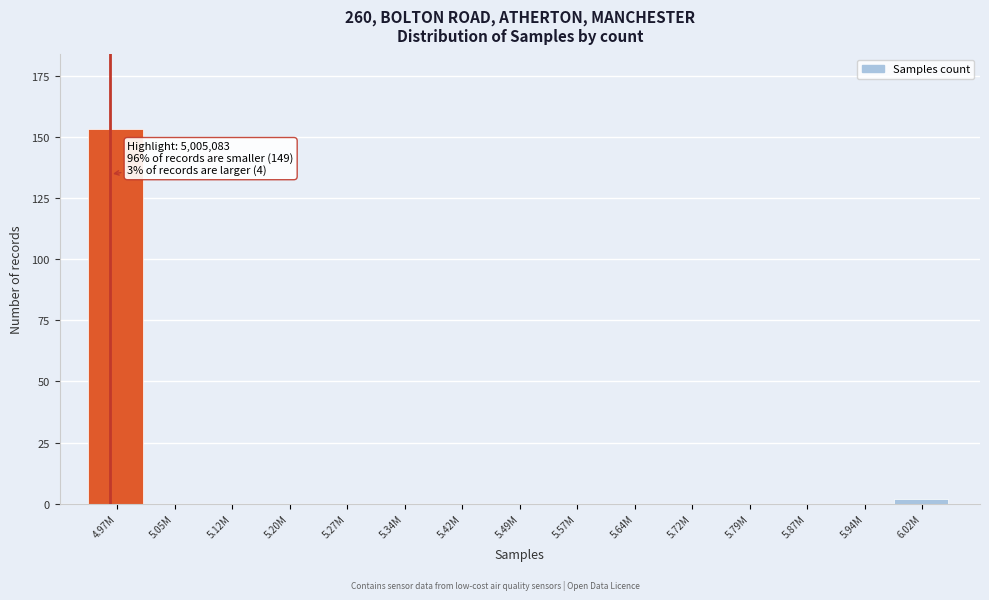

Reading left to right, extract all data points from this chart.

4.97M=153	5.05M=0	5.12M=0	5.20M=0	5.27M=0	5.34M=0	5.42M=0	5.49M=0	5.57M=0	5.64M=0	5.72M=0	5.79M=0	5.87M=0	5.94M=0	6.02M=2